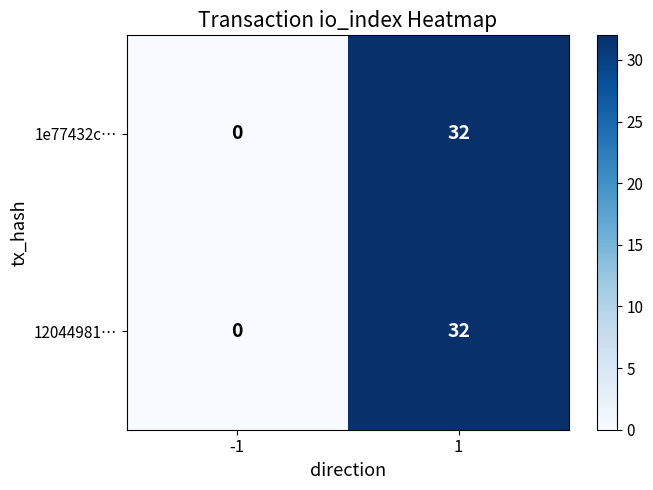

Reading left to right, list all the values displayed in this chart.

1e77432c…: 0	32
12044981…: 0	32